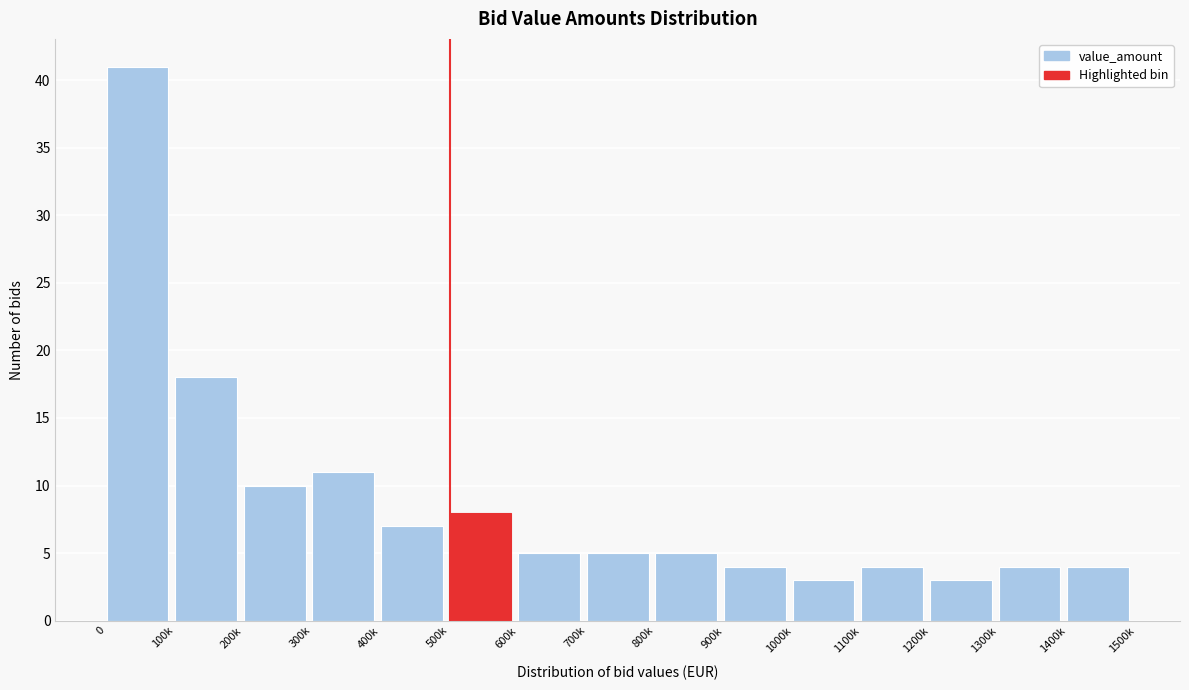

Reading left to right, what are all the values shown in this chart?

0=41	100k=18	200k=10	300k=11	400k=7	500k=8	600k=5	700k=5	800k=5	900k=4	1000k=3	1100k=4	1200k=3	1300k=4	1400k=4